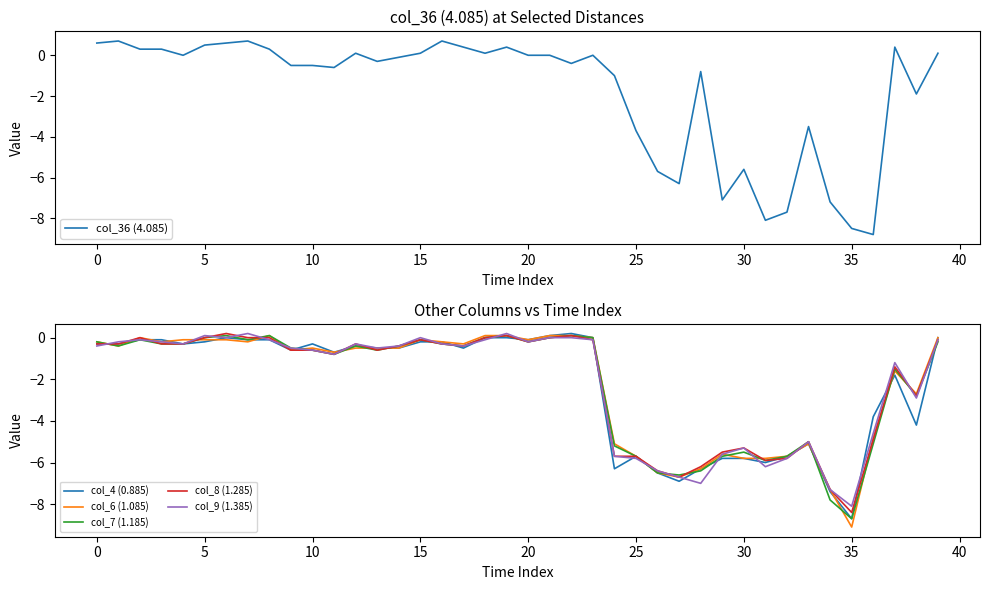

What is the maximum value for col_36 (4.085)?

0.7